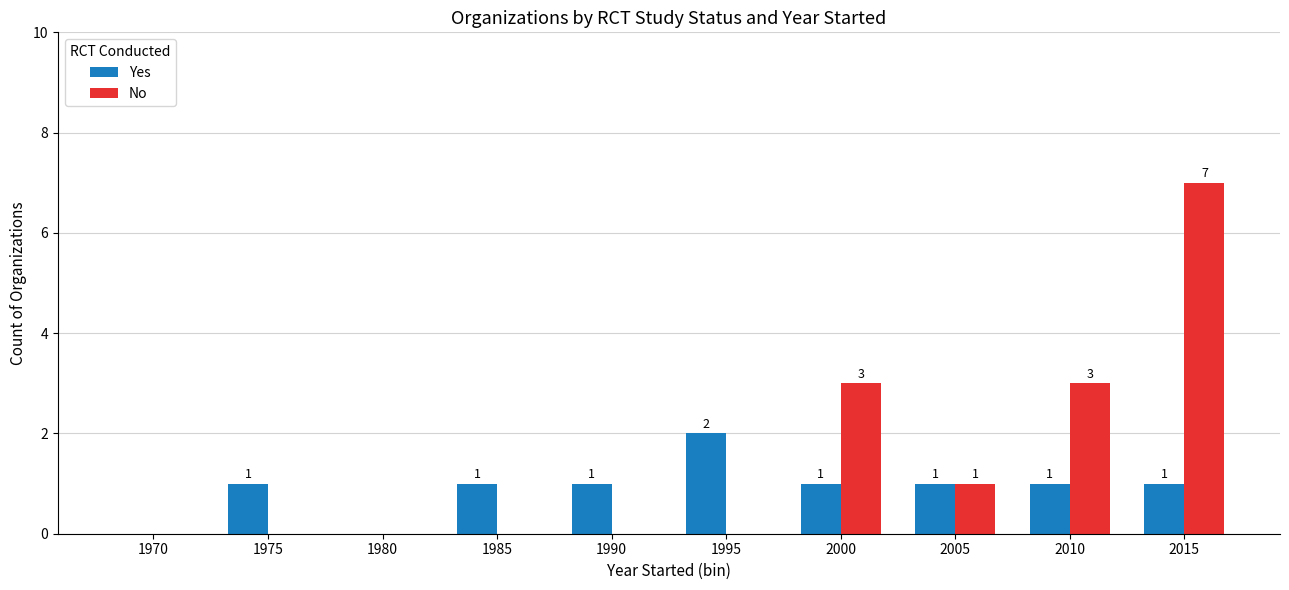

How many Yes values are between 1 and 2?

8